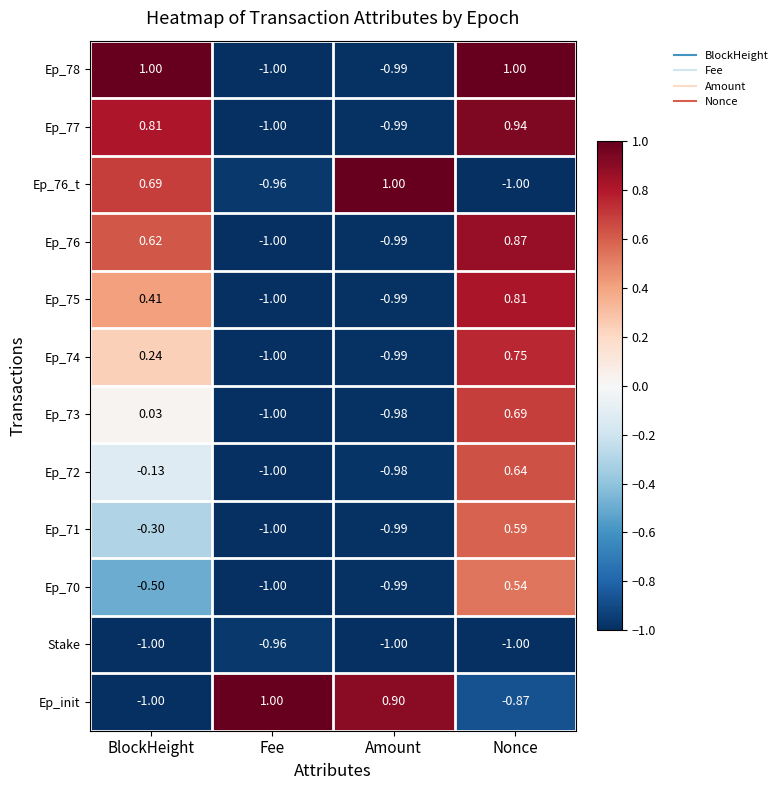

Count the number of categories in the chart.

4